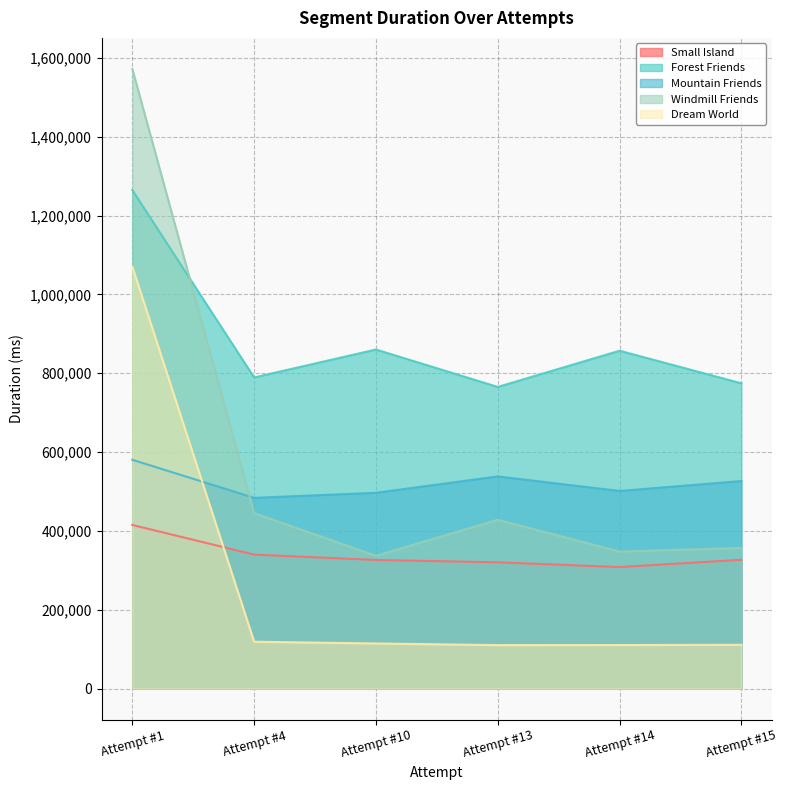

The value of Forest Friends at Attempt #4 is 344250. True or false?

False